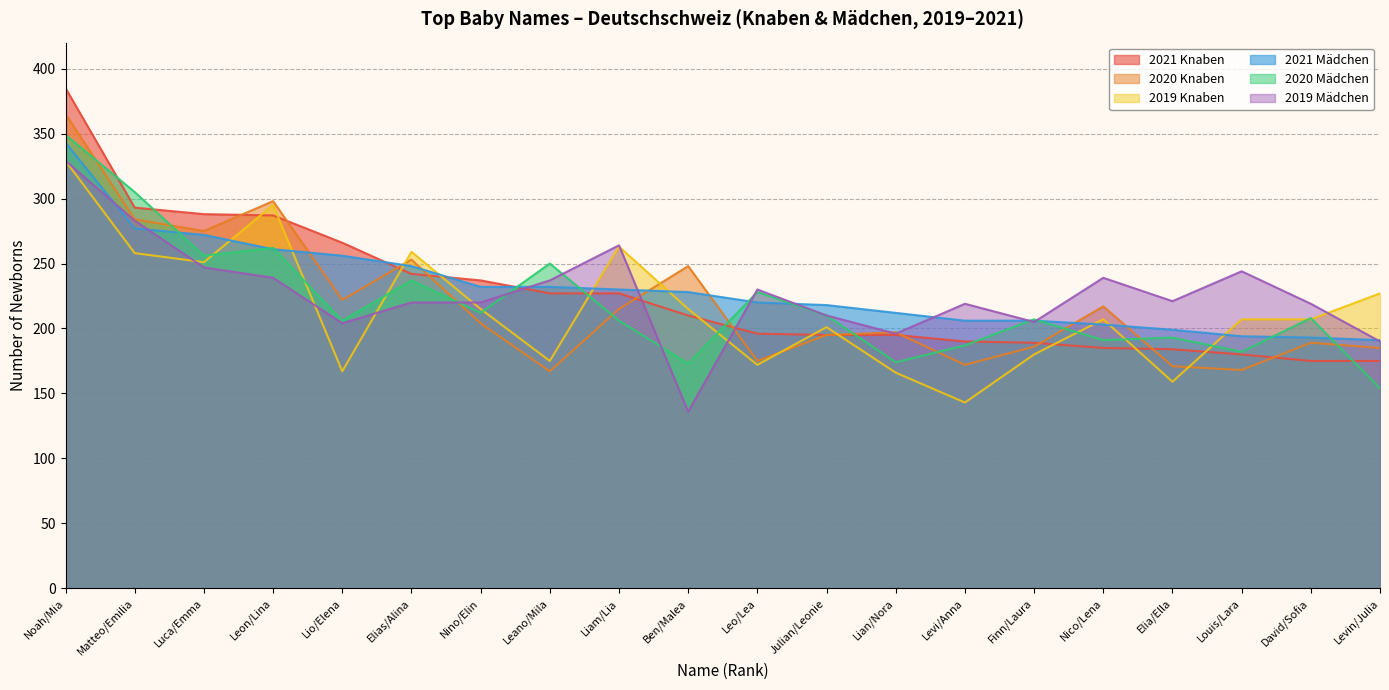

Does the chart have visible grid lines?

Yes